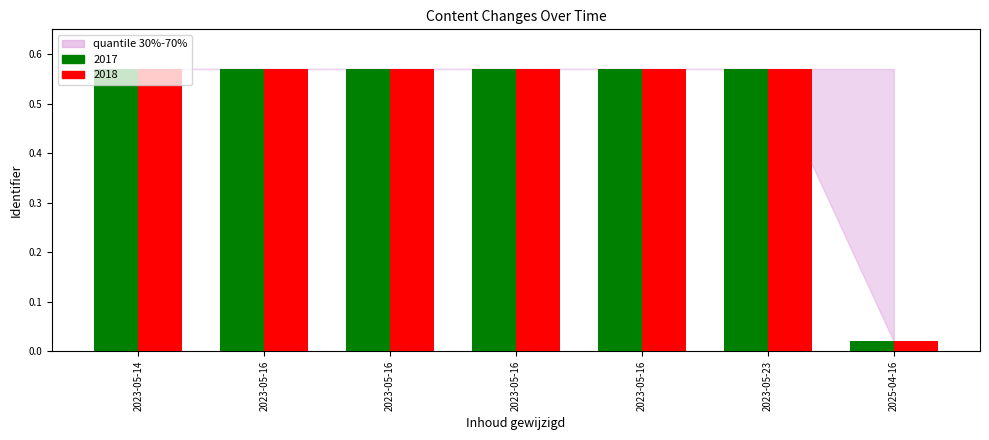

True or false: 2017 has a value of 0.0 at 2025-04-16.

True